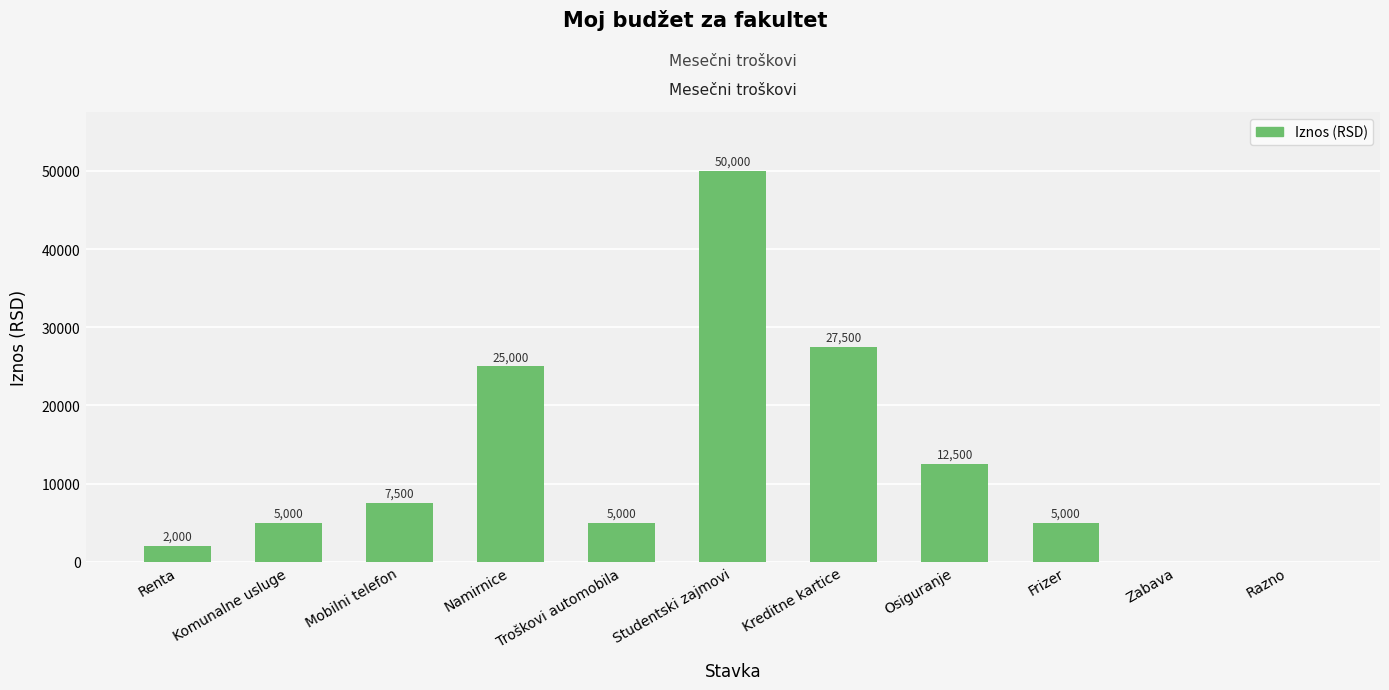

Reading left to right, extract all data points from this chart.

2000	5000	7500	25000	5000	50000	27500	12500	5000	0	0